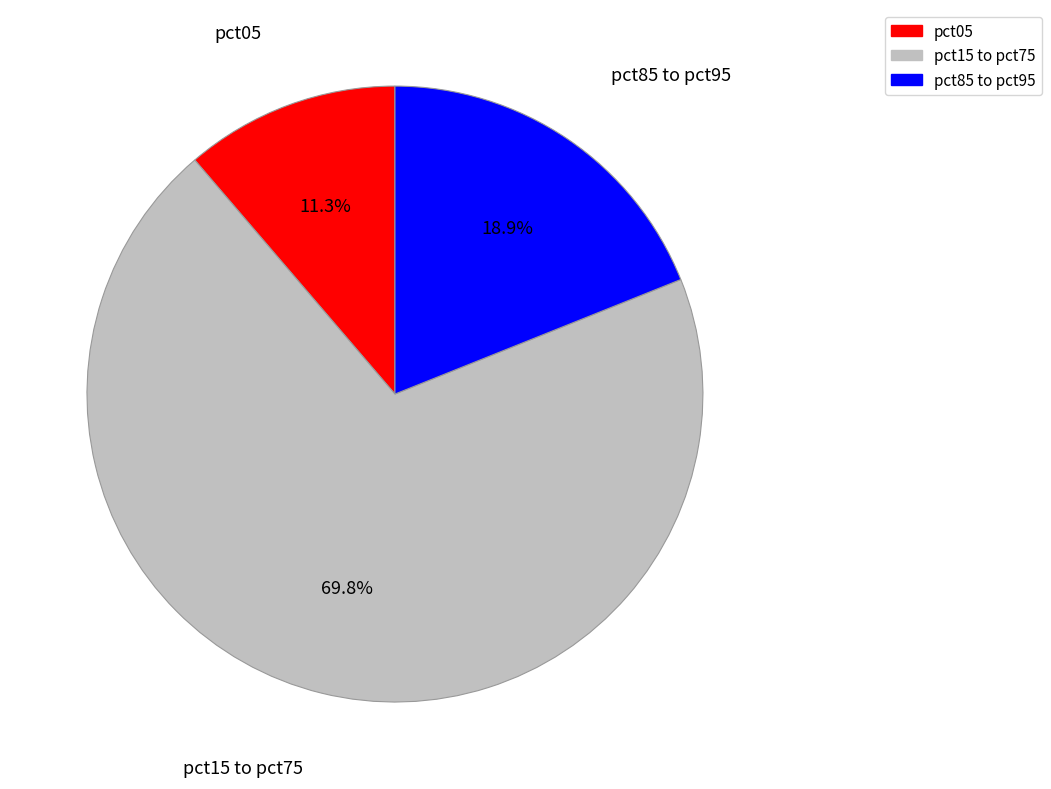

Is there a majority slice in this chart?

Yes